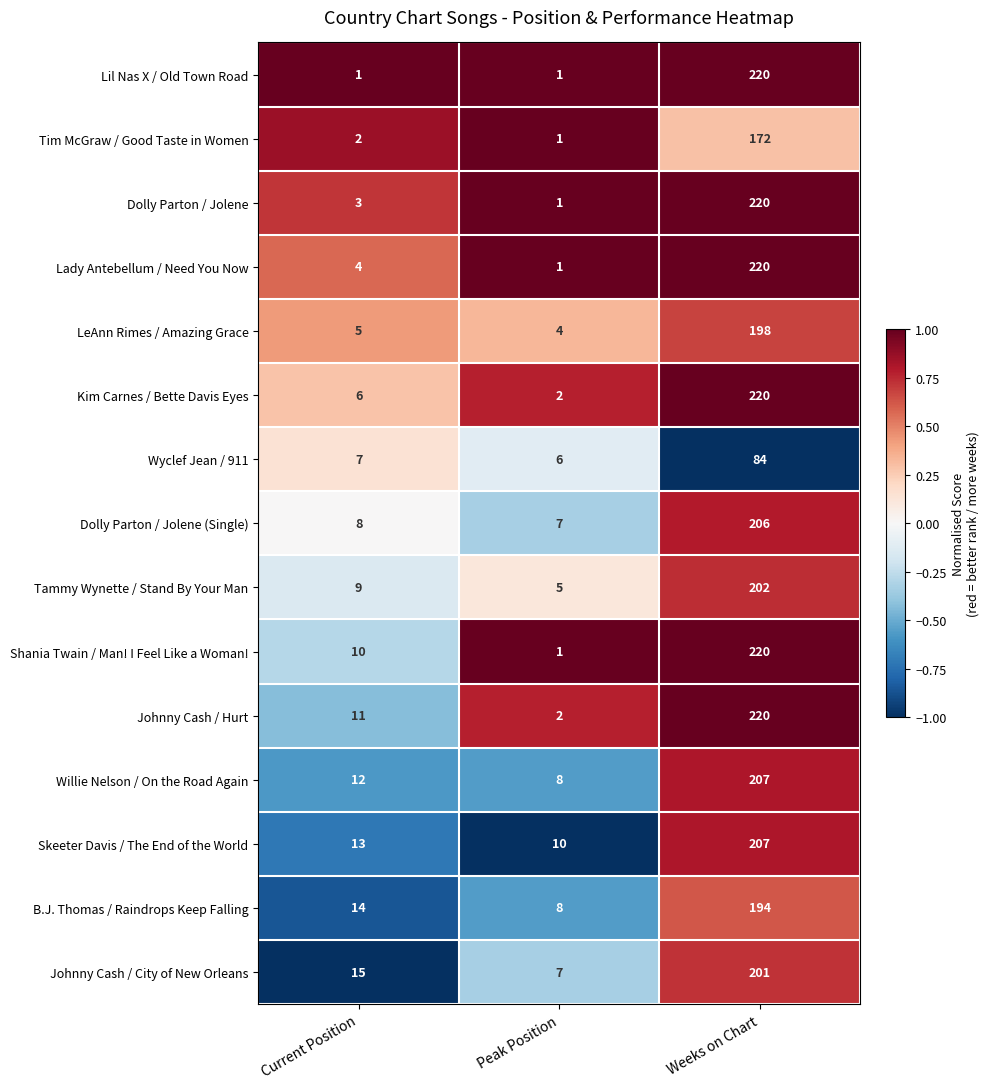

How many categories are shown in the chart?

3